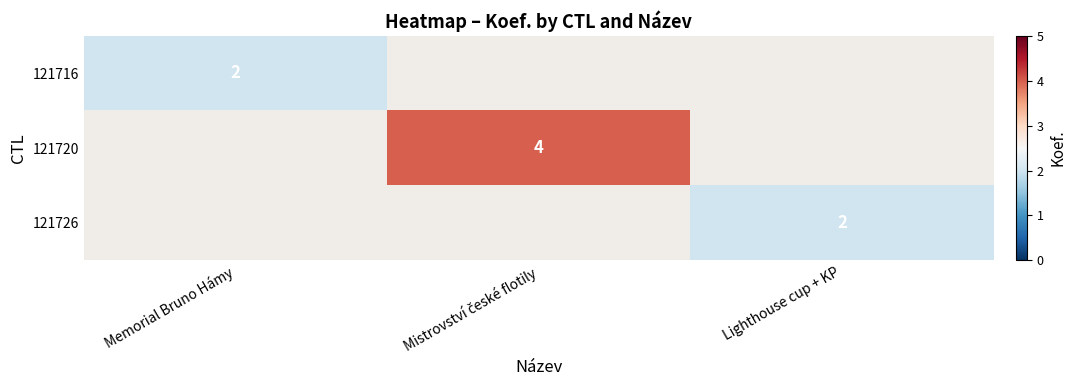

The value of 121716 at Memorial Bruno Hámy is 2. True or false?

True